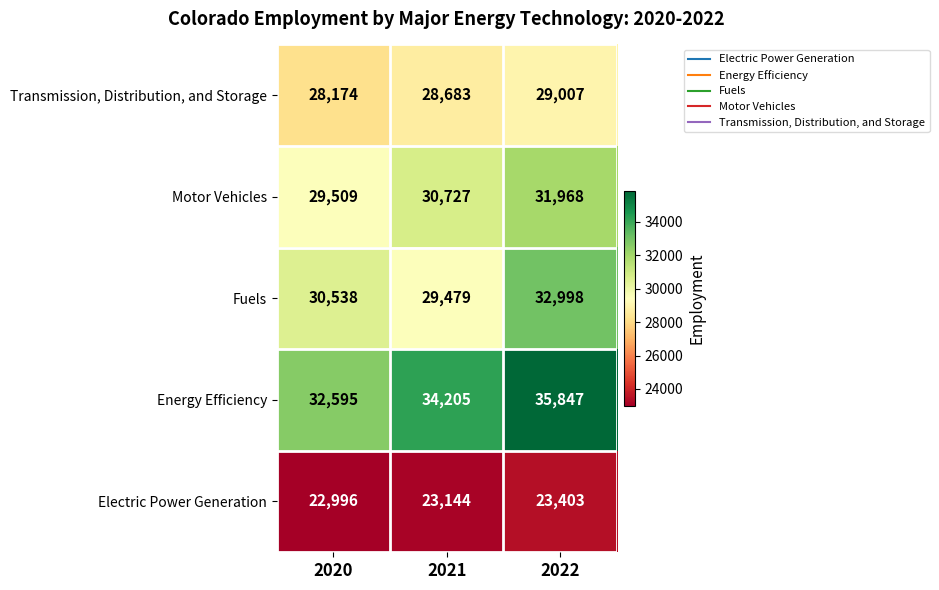

List the series in order of their peak value, highest first.

Energy Efficiency, Fuels, Motor Vehicles, Transmission, Distribution, and Storage, Electric Power Generation